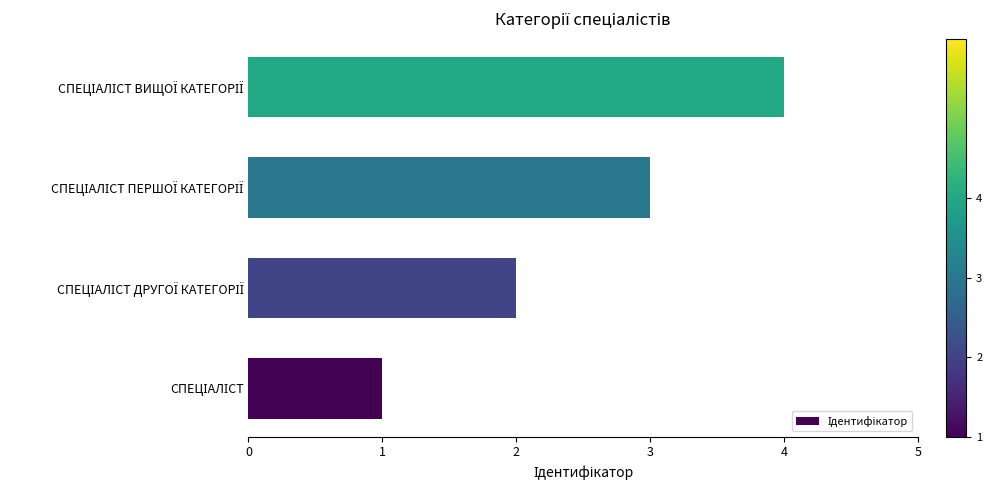

What is the greatest value displayed?

4